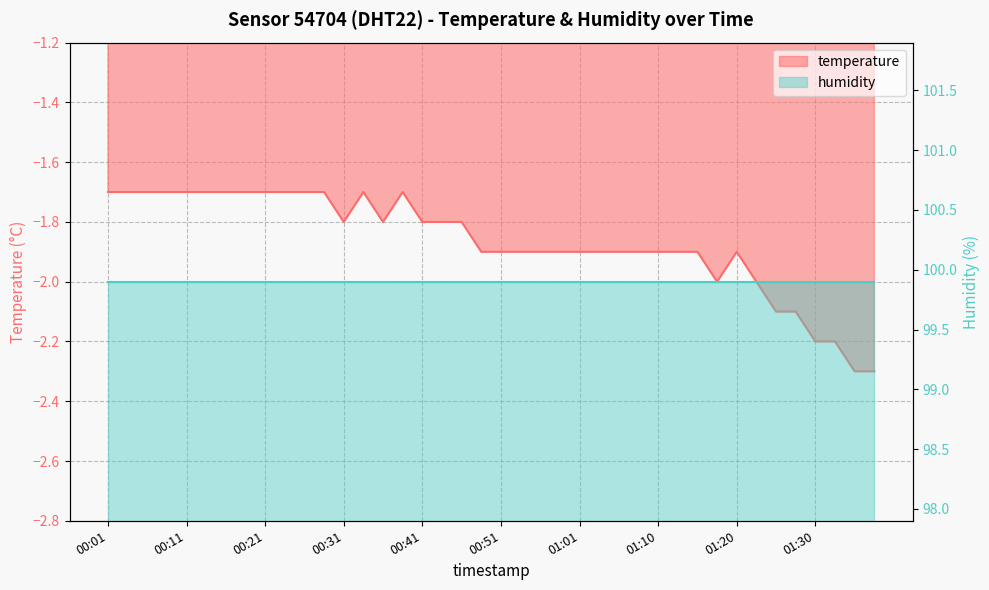

List the labels in order of value, smallest first.

01:35, 01:37, 01:30, 01:32, 01:25, 01:27, 01:18, 01:23, 00:48, 00:51, 00:53, 00:56, 00:58, 01:01, 01:03, 01:05, 01:08, 01:10, 01:13, 01:15, 01:20, 00:31, 00:36, 00:41, 00:44, 00:46, 00:01, 00:03, 00:06, 00:08, 00:11, 00:13, 00:16, 00:18, 00:21, 00:23, 00:26, 00:28, 00:33, 00:38